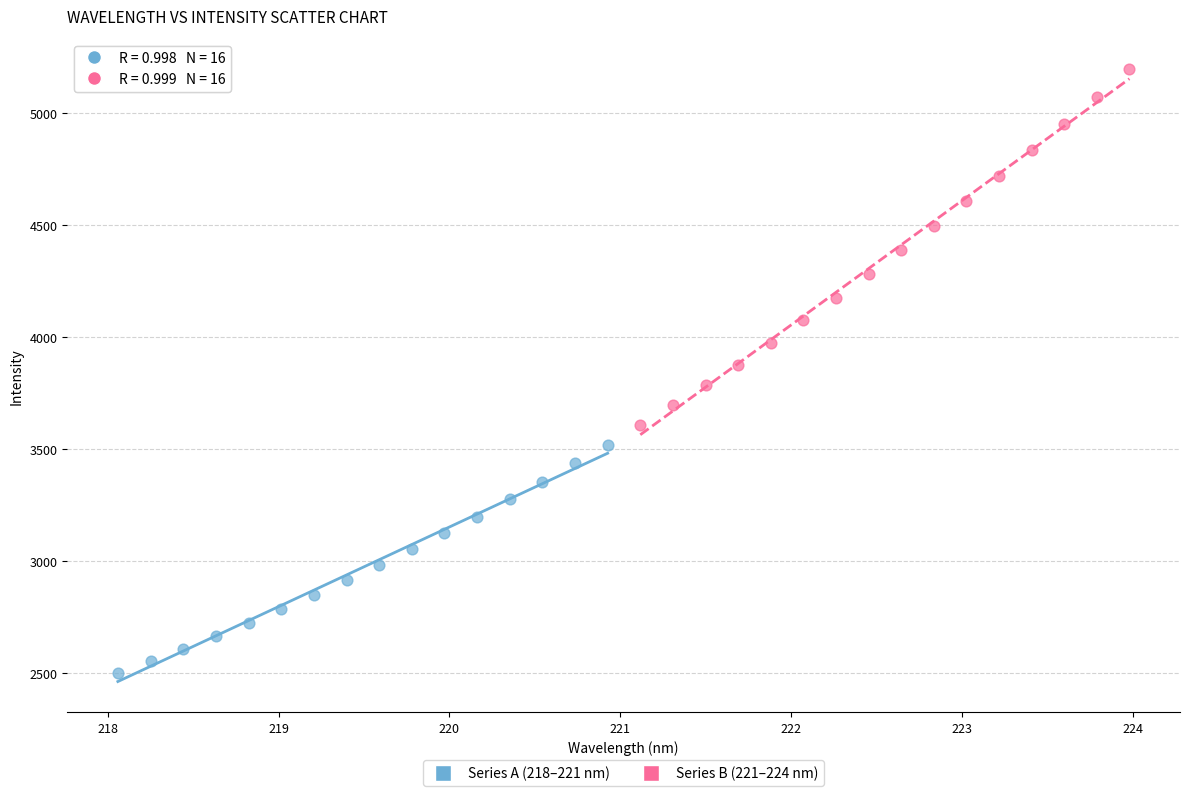

Which series reaches the minimum Y coordinate?

Series A (218–221 nm)